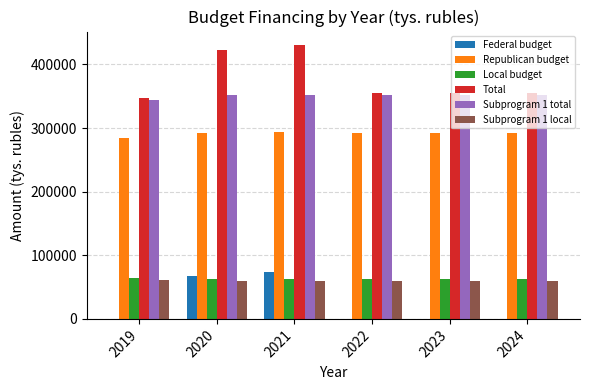

What are all the series names shown in the legend?

Federal budget, Republican budget, Local budget, Total, Subprogram 1 total, Subprogram 1 local